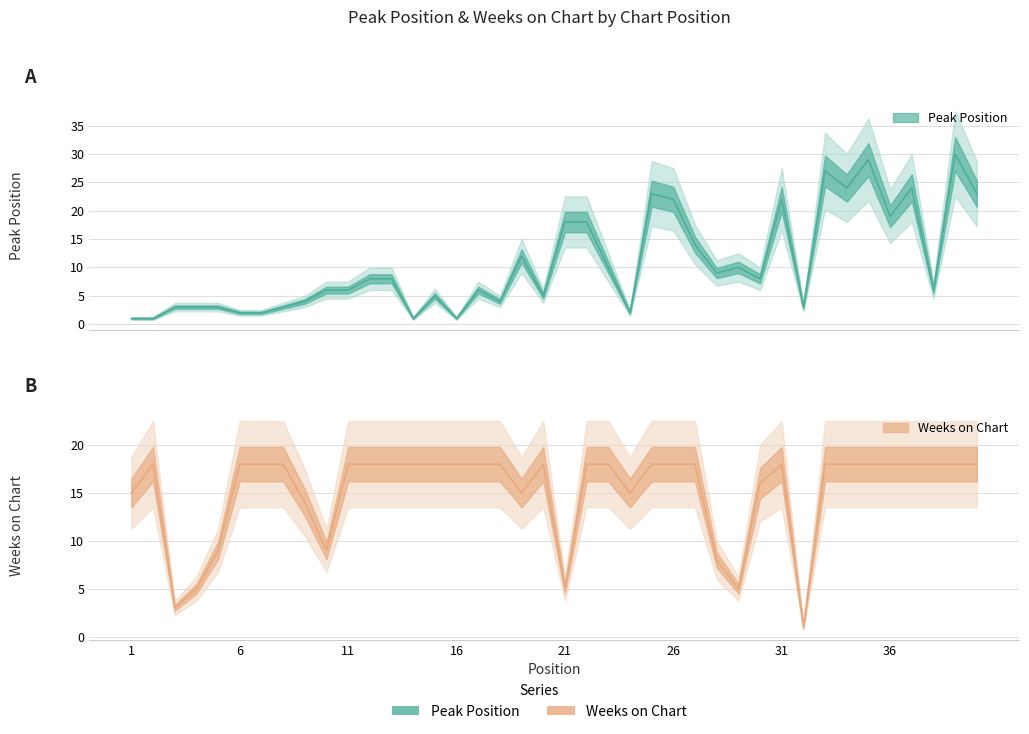

At 18, list the series in order from smallest to largest.

Peak Position, Weeks on Chart